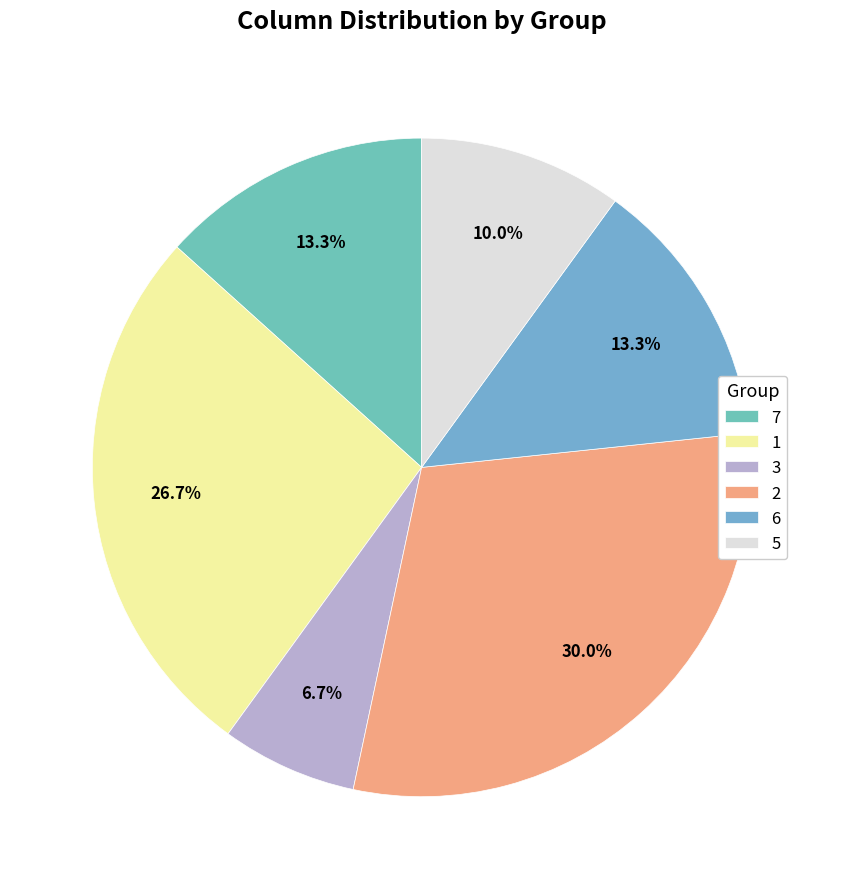

How many slices are in this pie chart?

6